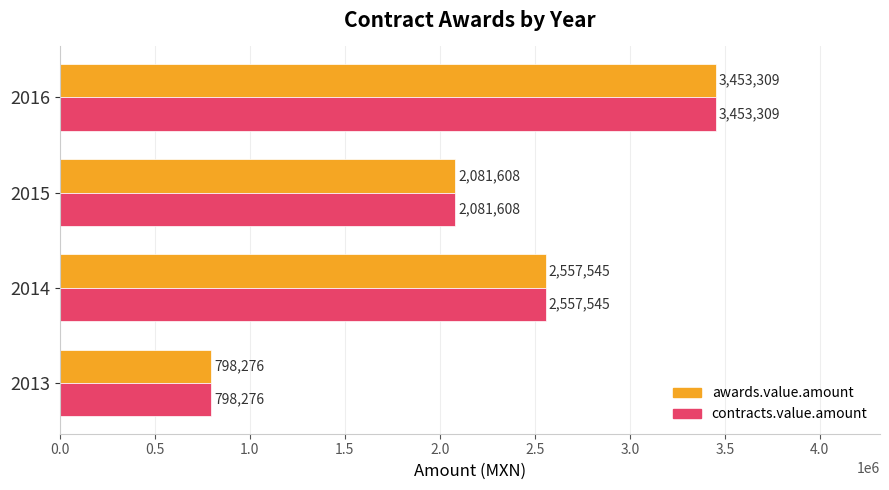

Rank the categories by awards.value.amount value from lowest to highest.

2013, 2015, 2014, 2016